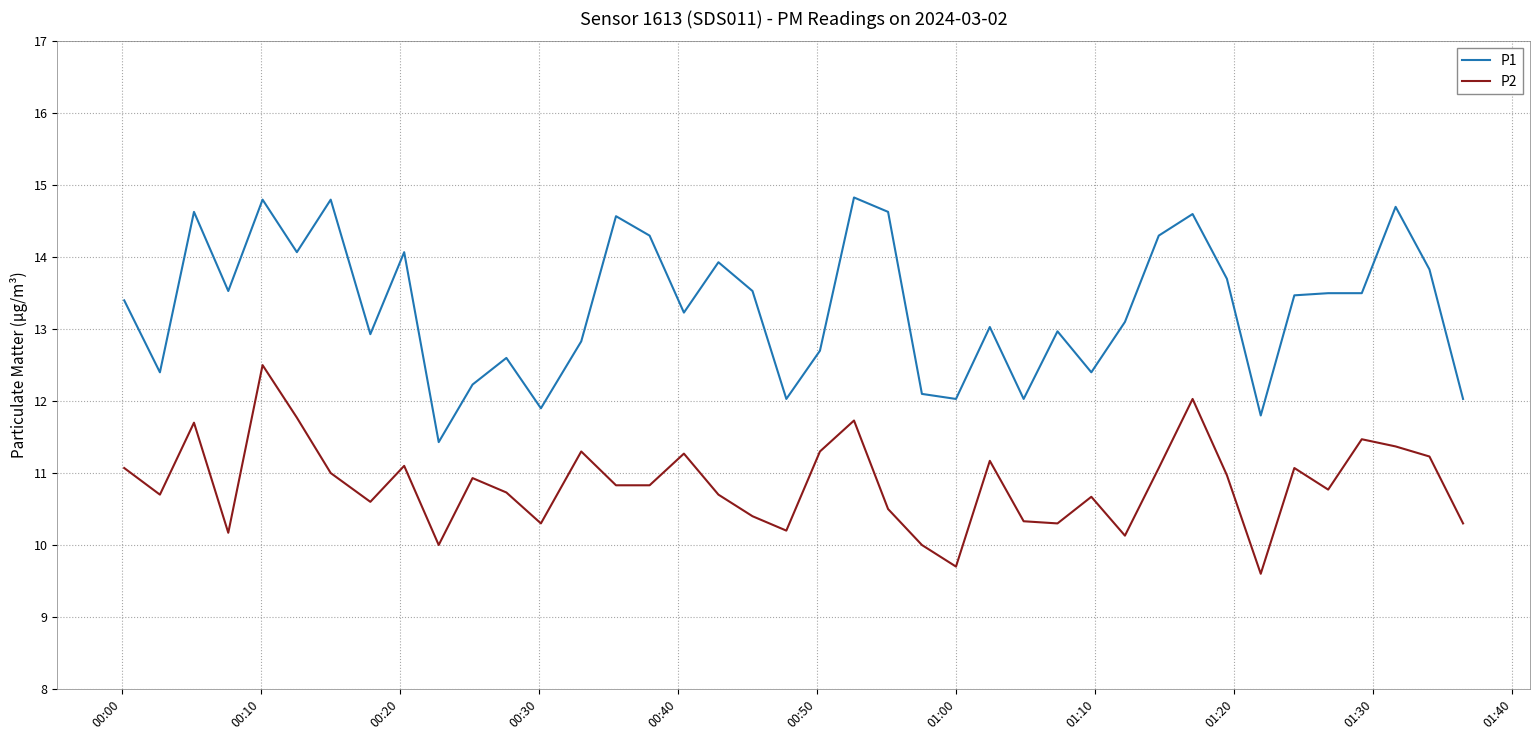

Rank the series by their average value, from lowest to highest.

P2, P1